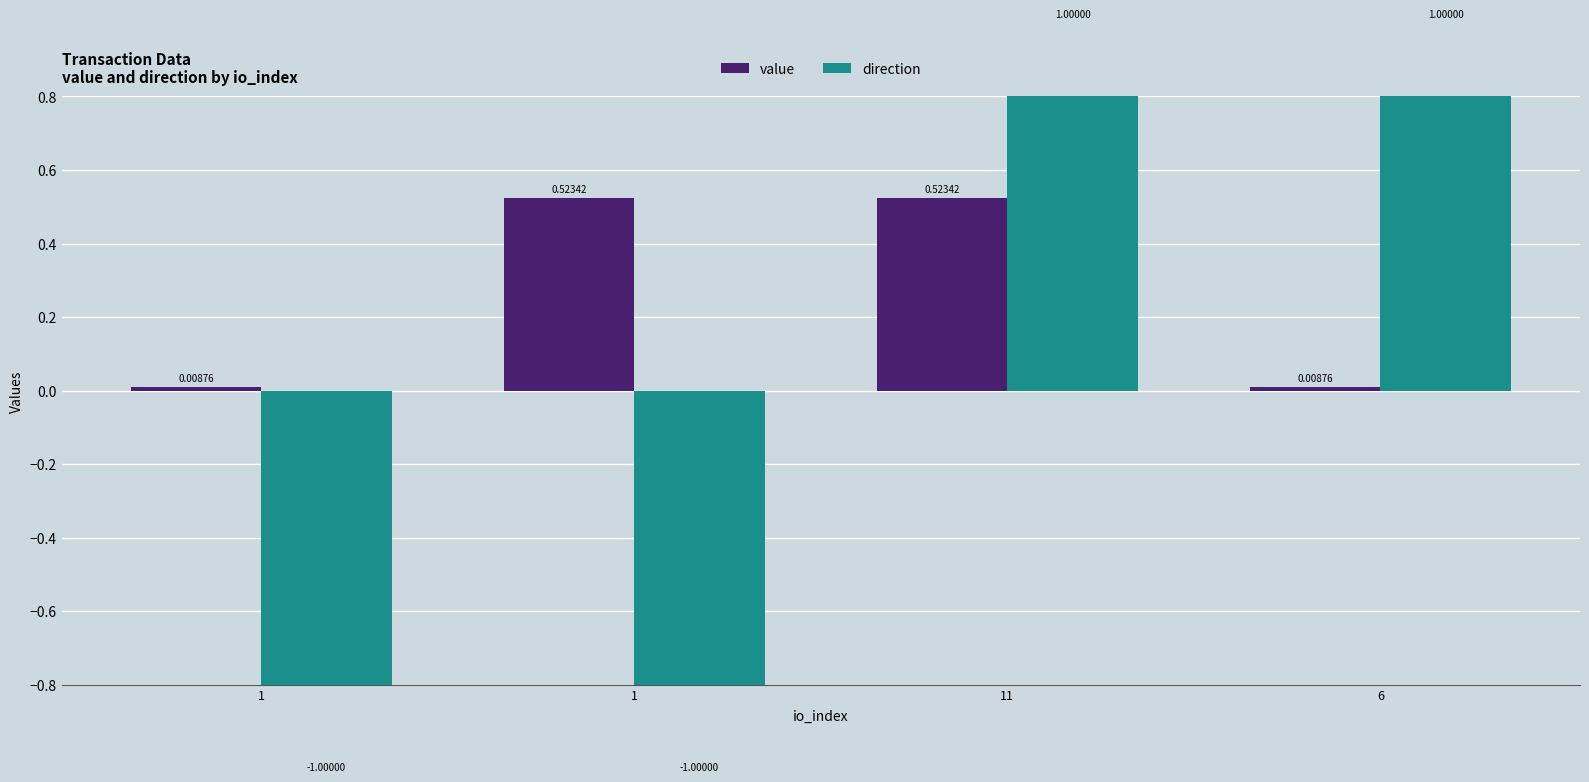

What are all the series names shown in the legend?

value, direction